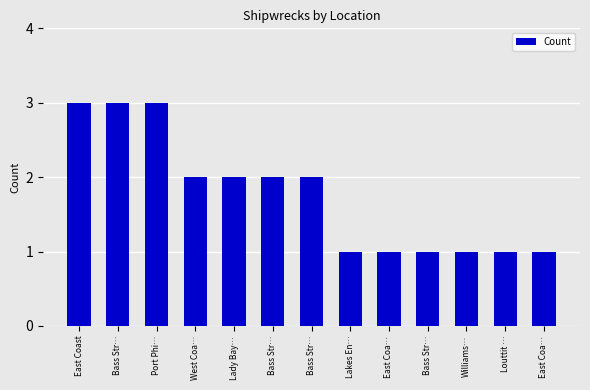

Is it true that the value at Louttit … is 1?

True